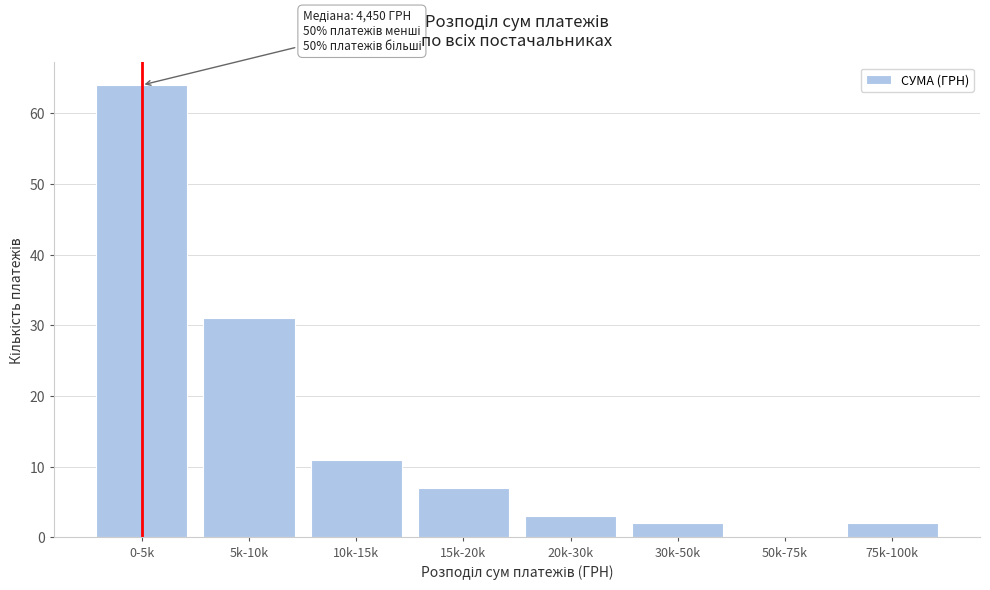

Reading left to right, extract all data points from this chart.

0-5k=64	5k-10k=31	10k-15k=11	15k-20k=7	20k-30k=3	30k-50k=2	50k-75k=0	75k-100k=2